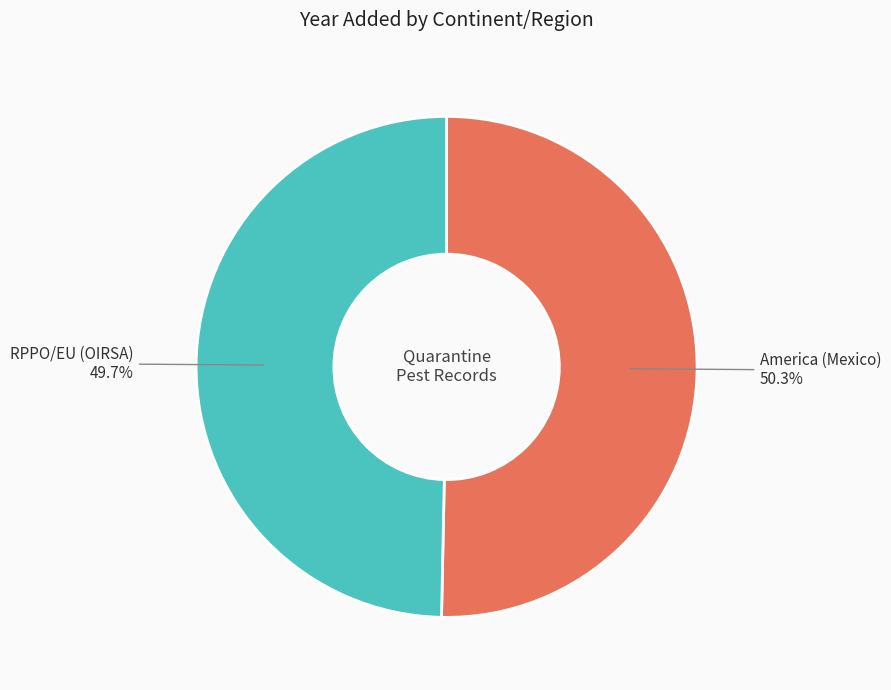

Is there any slice that represents more than half of the pie?

Yes